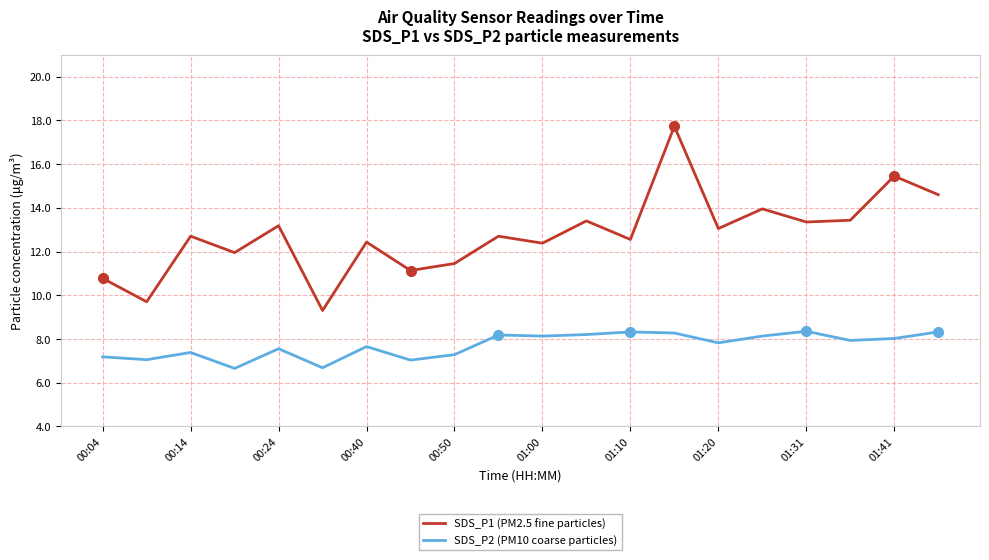

True or false: SDS_P1 (PM2.5 fine particles) and SDS_P2 (PM10 coarse particles) cross at least once.

False